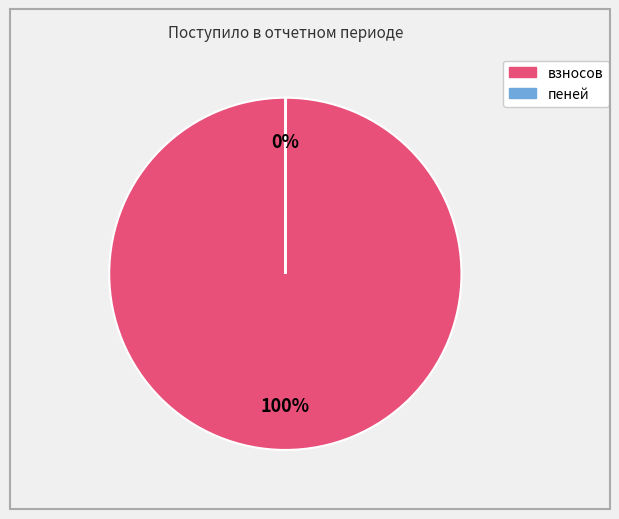

Is there any slice that represents more than half of the pie?

Yes